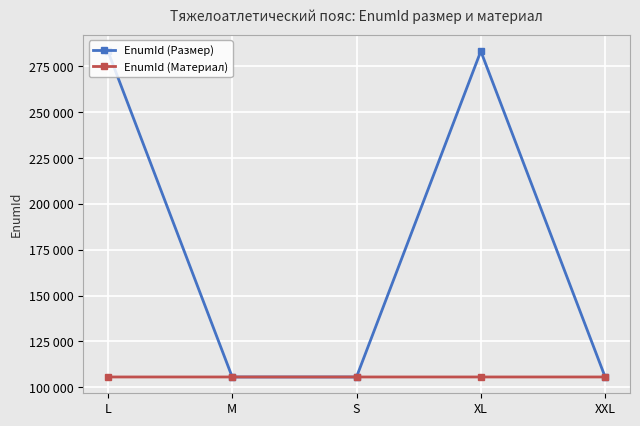

What are all the series names shown in the legend?

EnumId (Размер), EnumId (Материал)